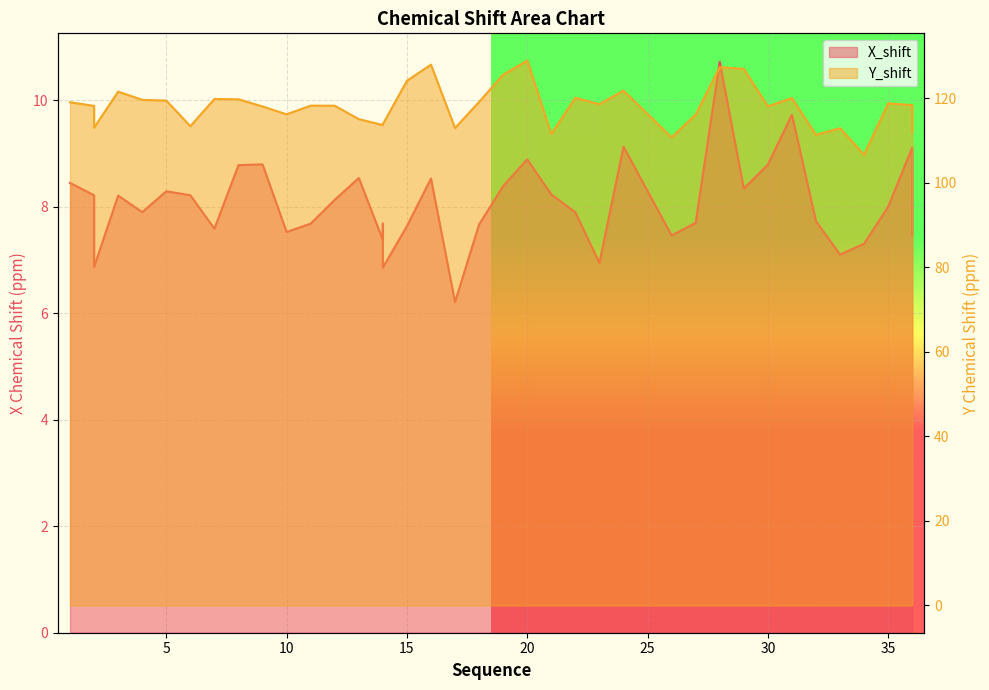

Where is Y_shift nearest to the value 117?

10